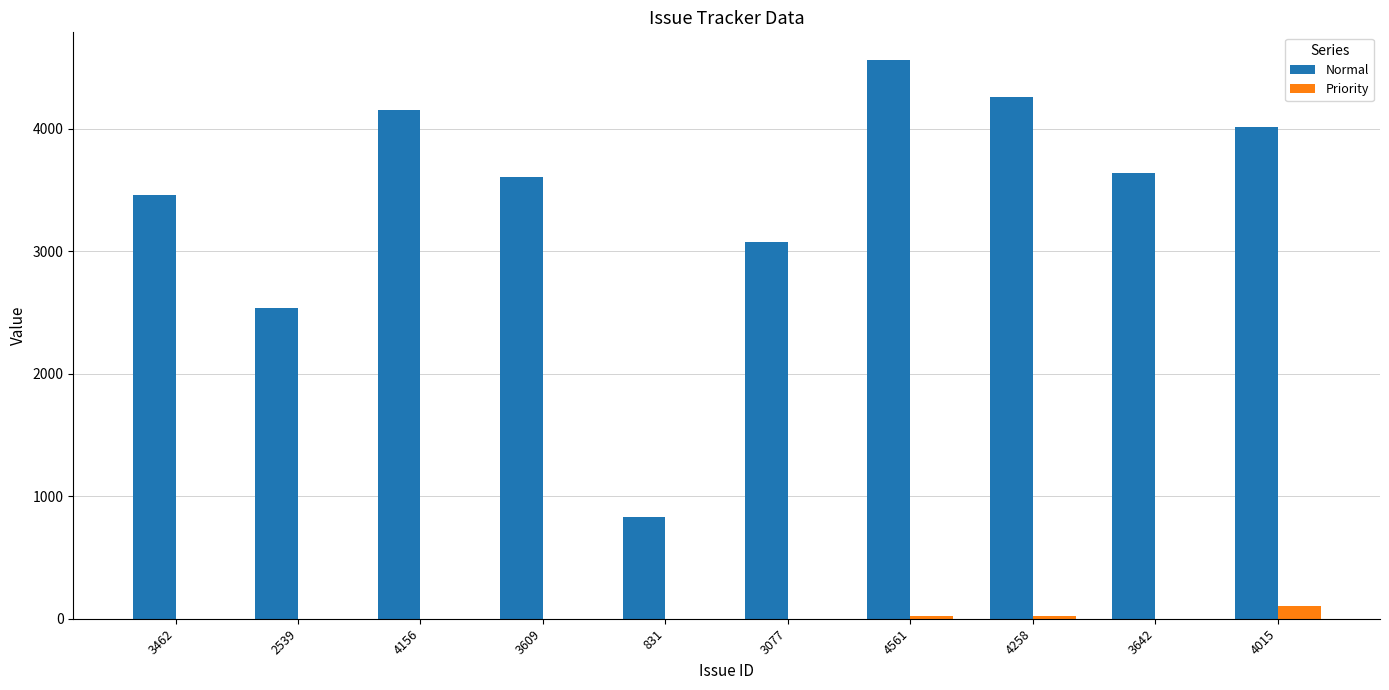

Count the number of categories in the chart.

10